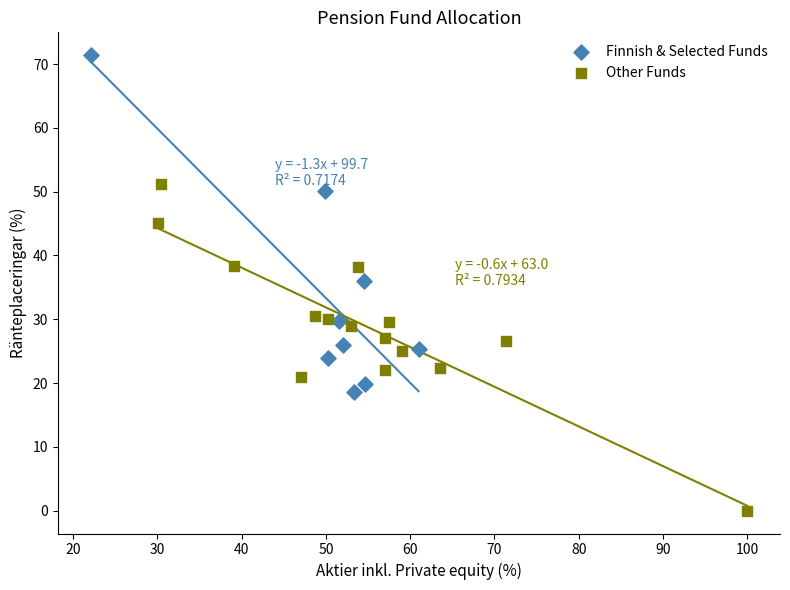

Which series contains the highest Y value?

Finnish & Selected Funds